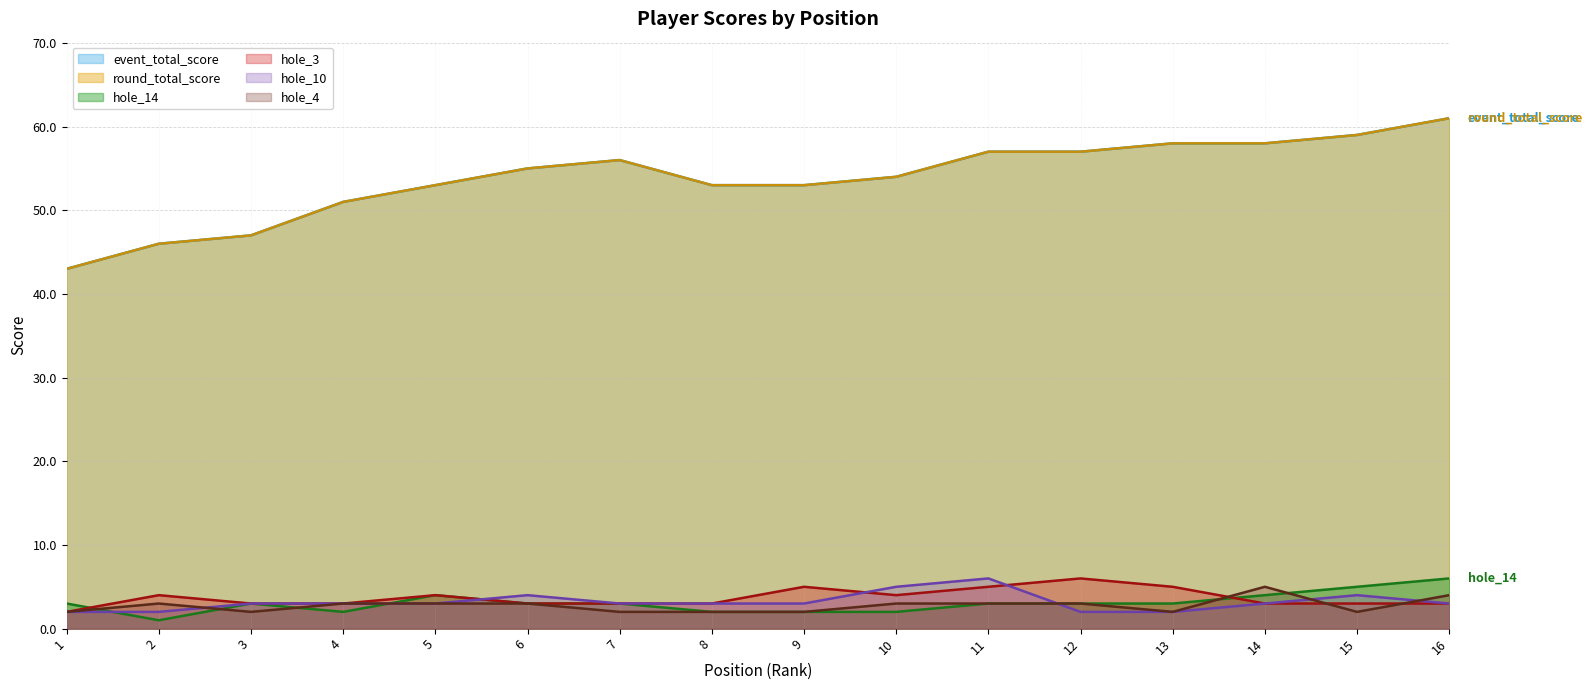

Rank the categories by event_total_score value from lowest to highest.

1, 2, 3, 4, 5, 8, 9, 10, 6, 7, 11, 12, 13, 14, 15, 16